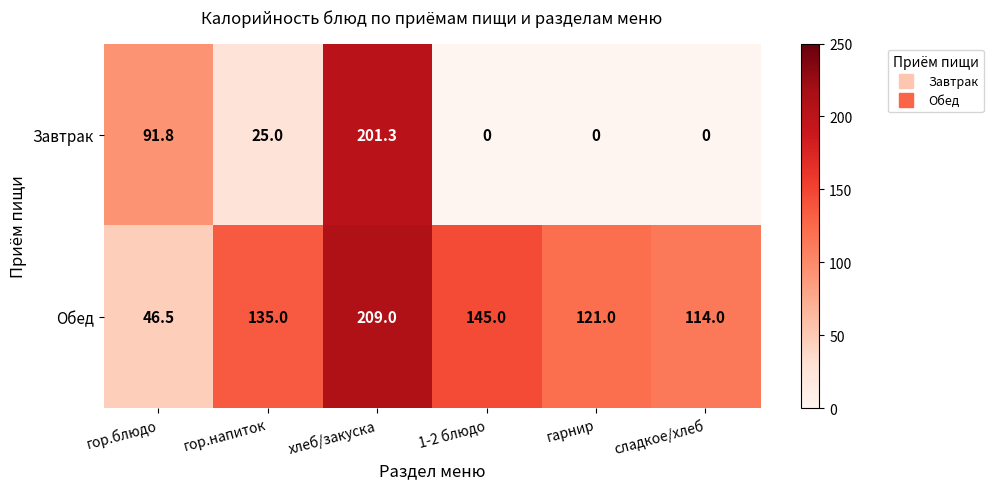

Which series has the largest total across all categories?

Обед